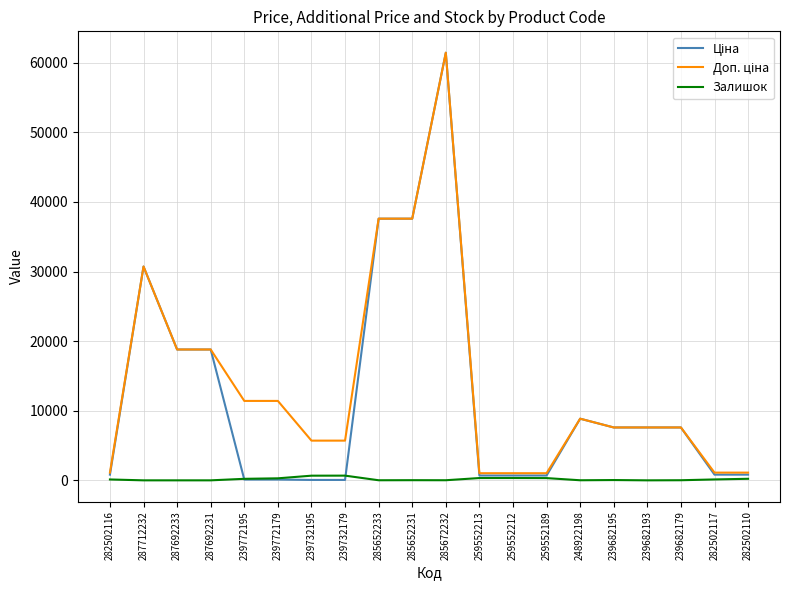

Which category has the highest value across all series?

285672232